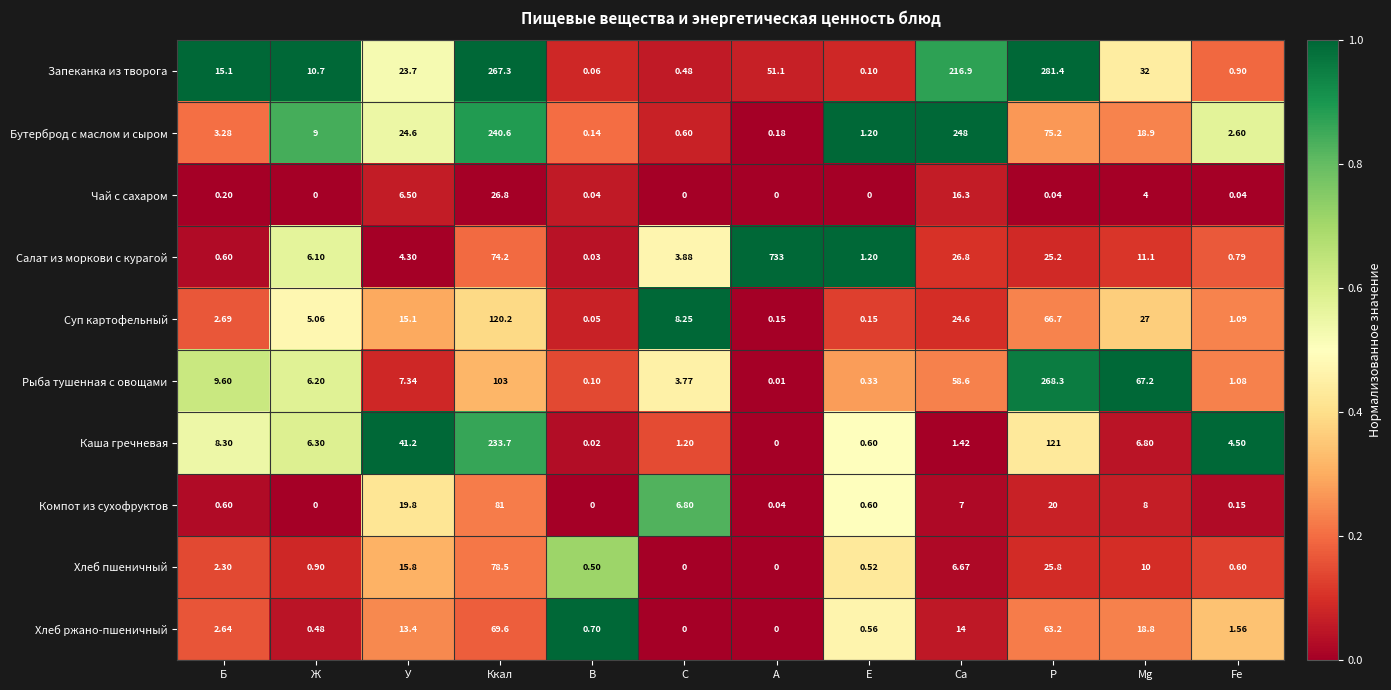

At how many categories does at least one series exceed 0?

12